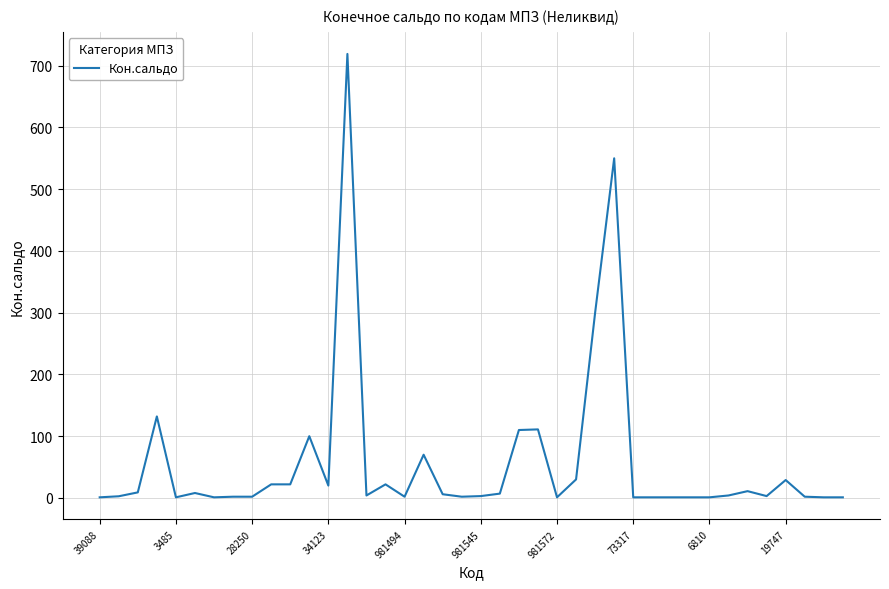

What is the difference between the maximum and minimum values?

718.0